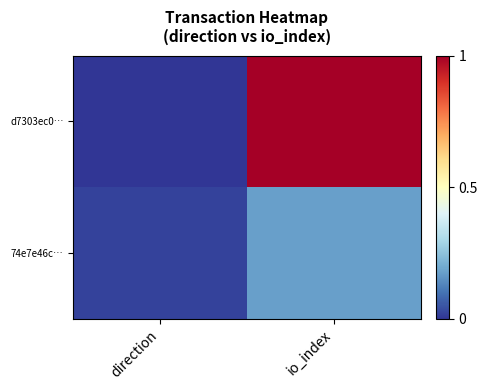

Reading left to right, extract all data points from this chart.

d7303ec0…: direction=0.0	io_index=1.0
74e7e46c…: direction=0.0	io_index=0.2